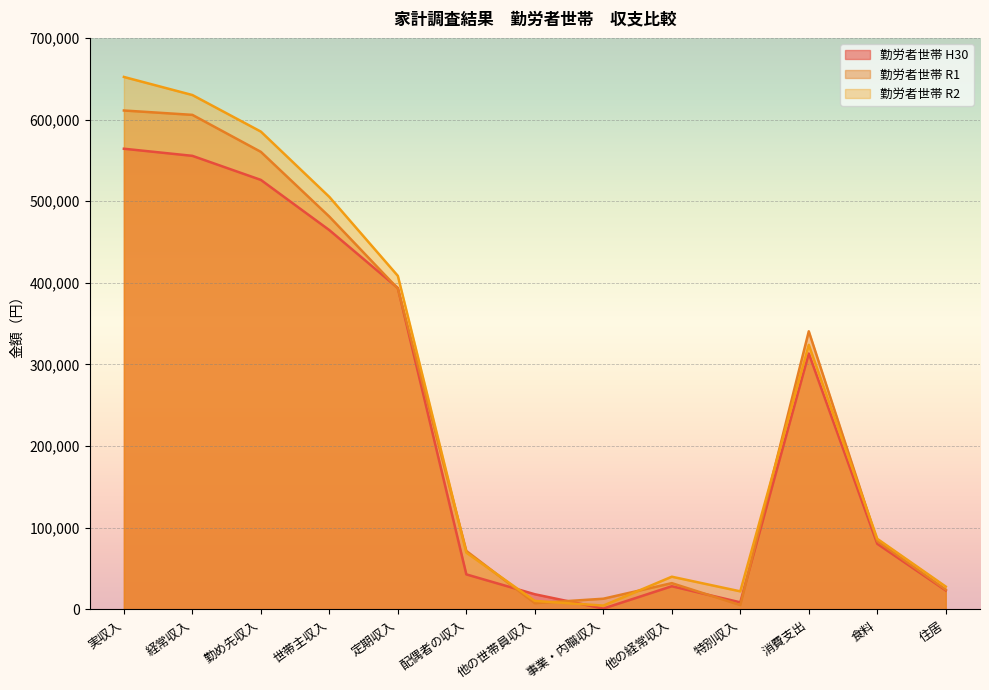

Reading right to left, transcribe all the data shown in this chart.

勤労者世帯 H30: 23294	80354	313447	8705	28405	1067	18596	42923	393643	464543	526062	555534	564239
勤労者世帯 R1: 24212	83676	340640	5353	32201	13122	7667	71667	392998	481065	560399	605723	611076
勤労者世帯 R2: 27984	86489	324083	22153	40080	4706	10430	69581	408508	505207	585217	630003	652156